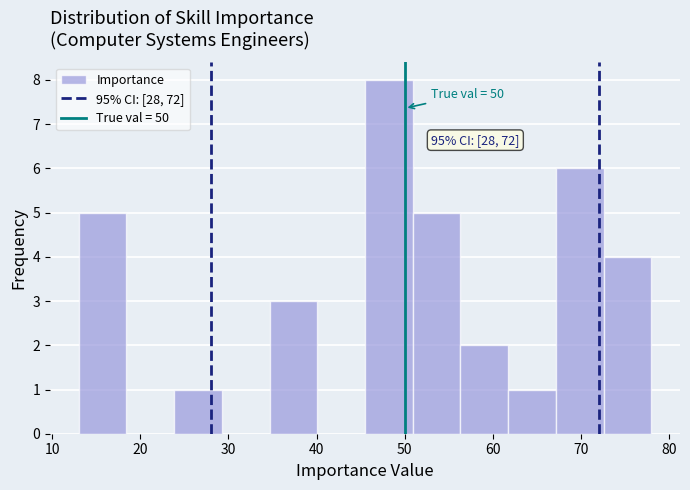

Which range on the x-axis has the tallest bar?

46 to 51